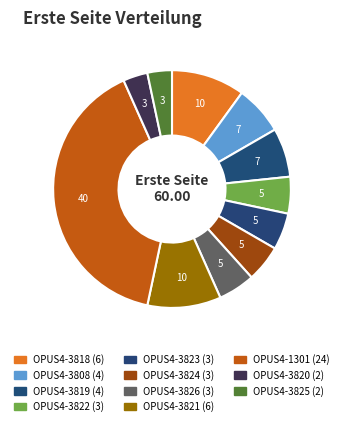

Is there any slice that represents more than half of the pie?

No